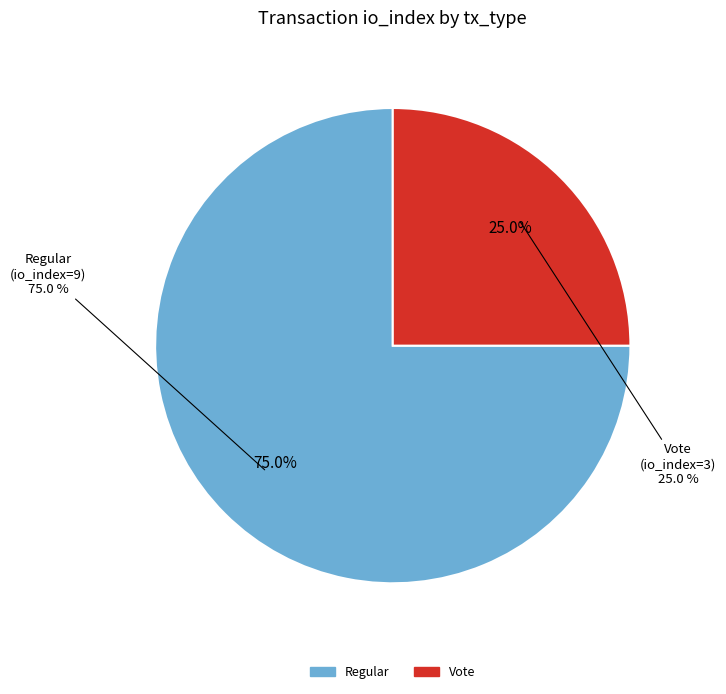

Which slice is the smallest?

Vote (io_index=3)